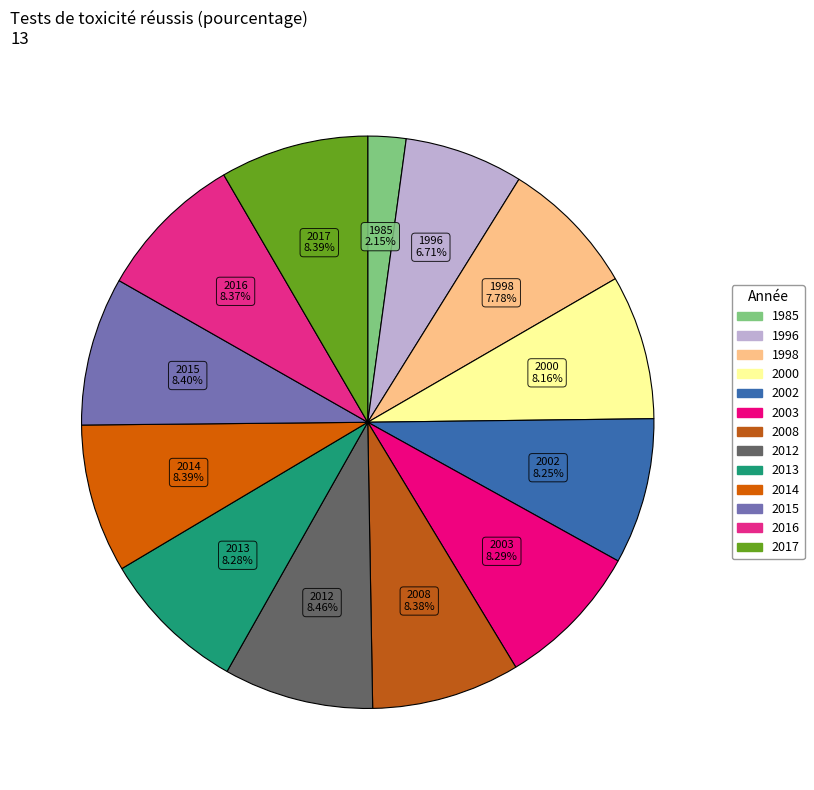

What percentage do 2008 and 1985 together represent?

10.5%